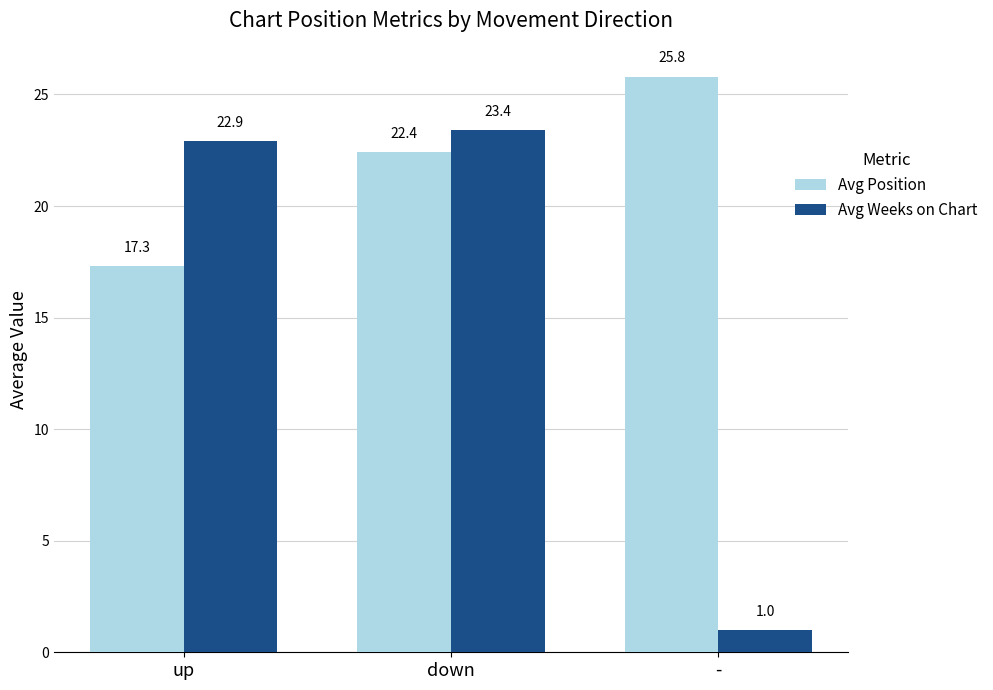

What is the sum of the Avg Position values at - and down?

48.2